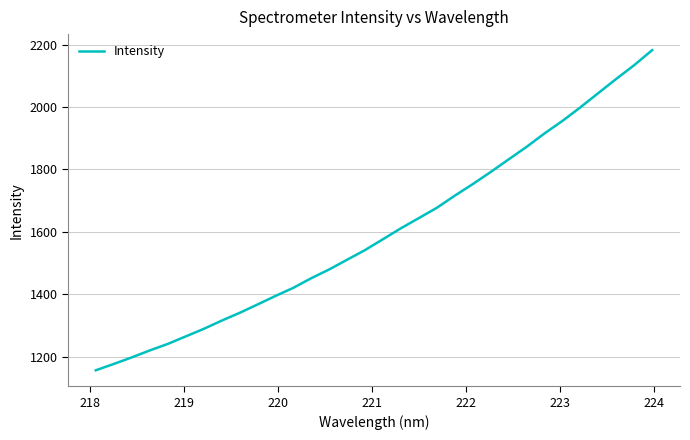

What is the difference between the maximum and minimum values?

1025.5